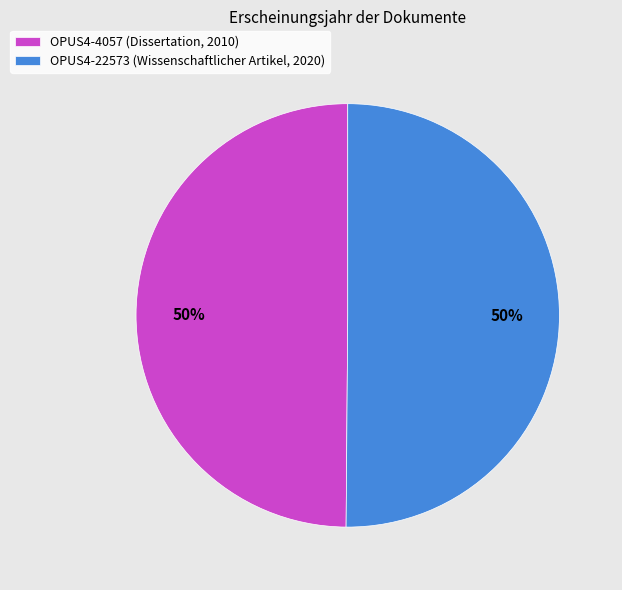

What is the ratio of the value at OPUS4-22573 (Wissenschaftlicher Artikel, 2020) to the value at OPUS4-4057 (Dissertation, 2010)?

1.0